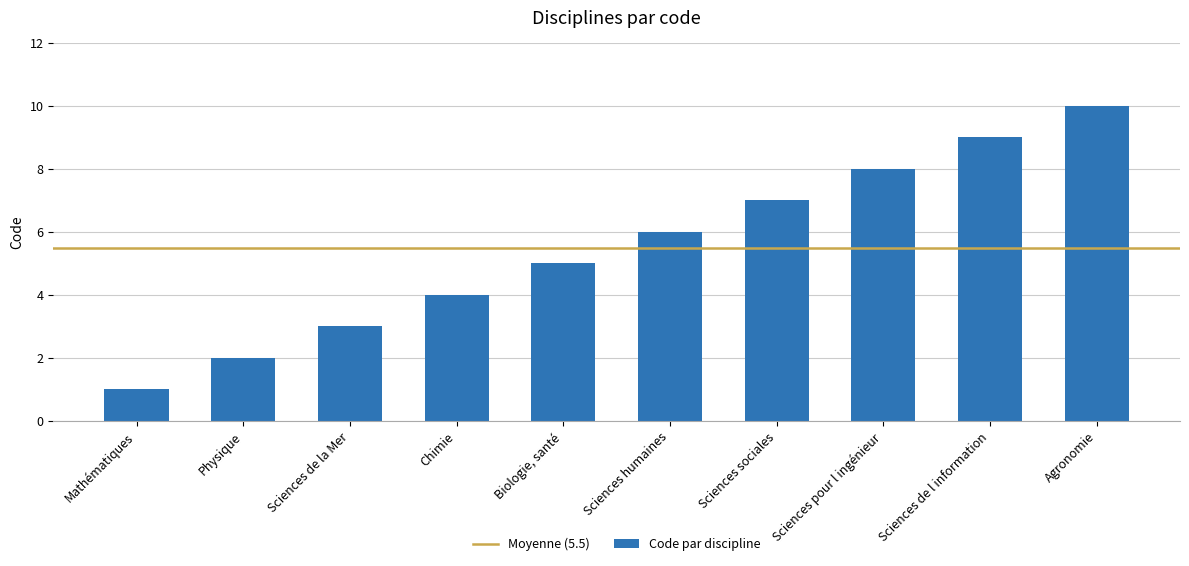

What is the sum of the values at Chimie and Physique?

6